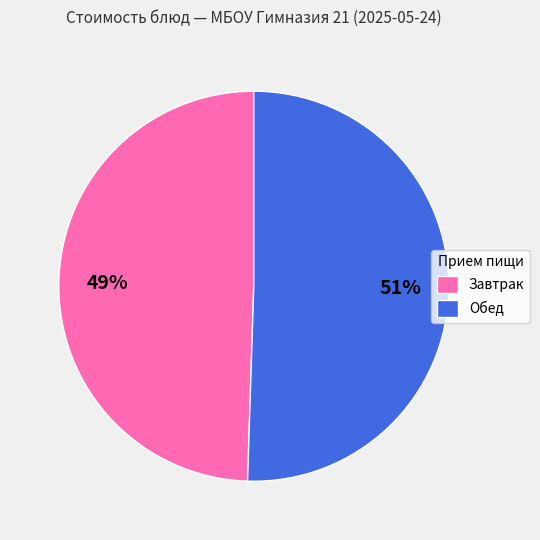

To the nearest percent, what is the average slice percentage?

50%